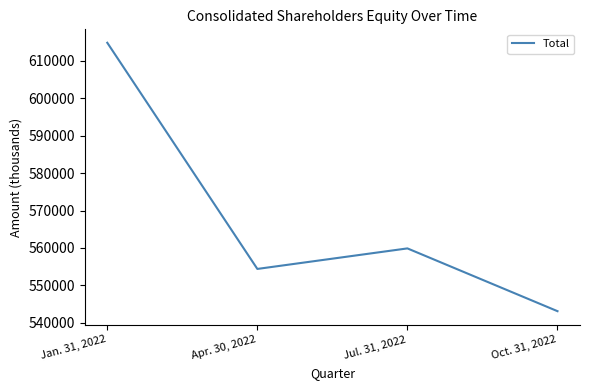

Reading left to right, transcribe all the data shown in this chart.

Jan. 31, 2022=614819	Apr. 30, 2022=554391	Jul. 31, 2022=559877	Oct. 31, 2022=543106